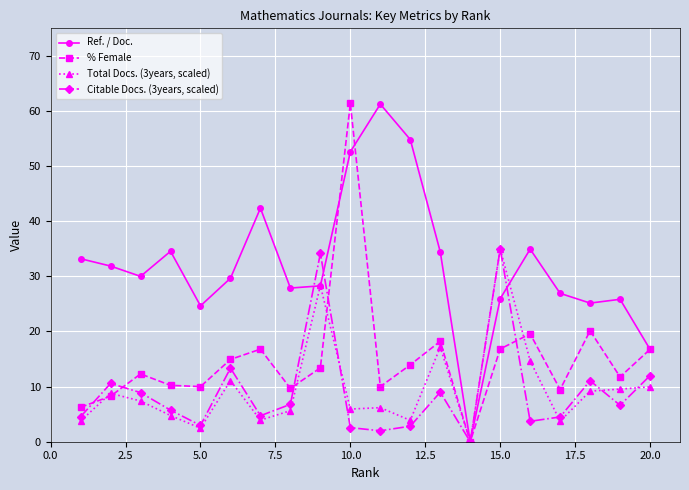

True or false: % Female has more than 0 points higher than both neighbors.

True